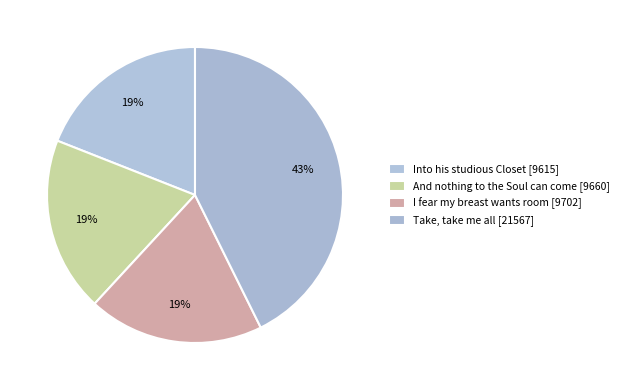

Do I fear my breast wants room and Take, take me all together represent more than half of the pie?

Yes